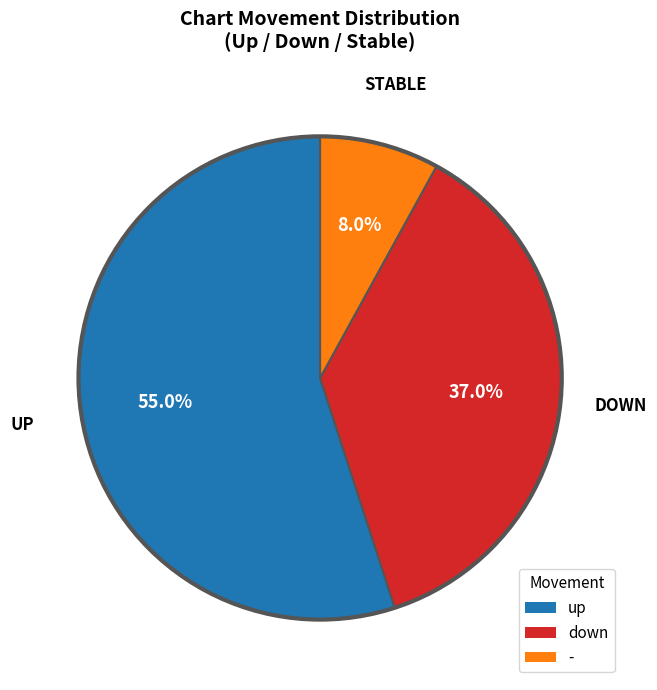

To the nearest percent, what is the combined percentage of down and -?

45%